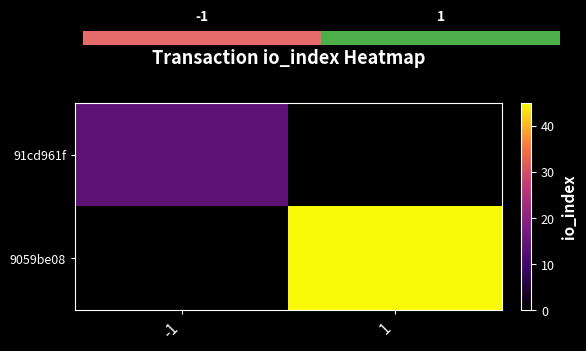

Which series has the largest total across all categories?

9059be08